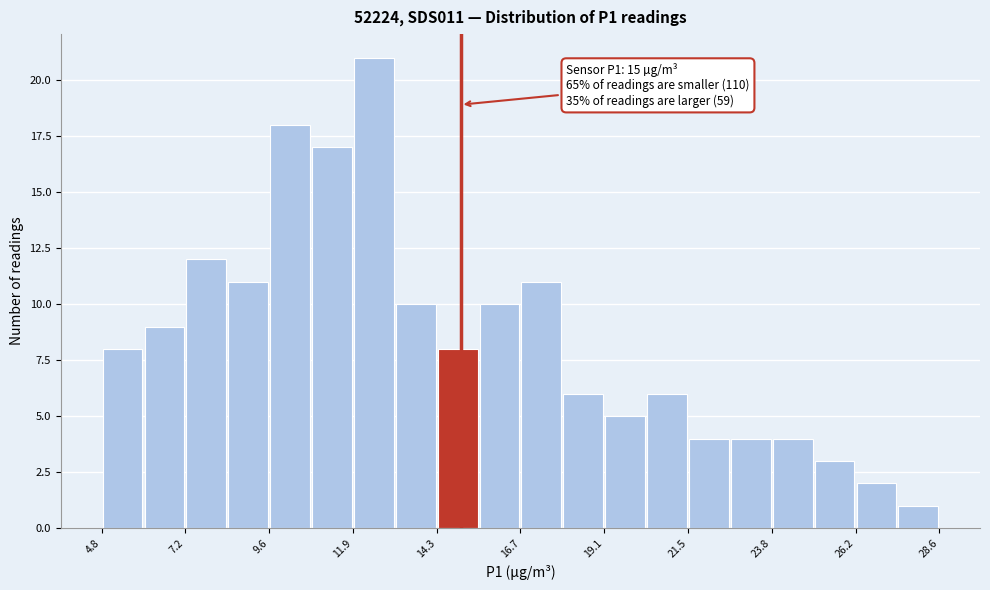

Read against the x-axis, roughly where is the centre of the tallest bar?

12.5